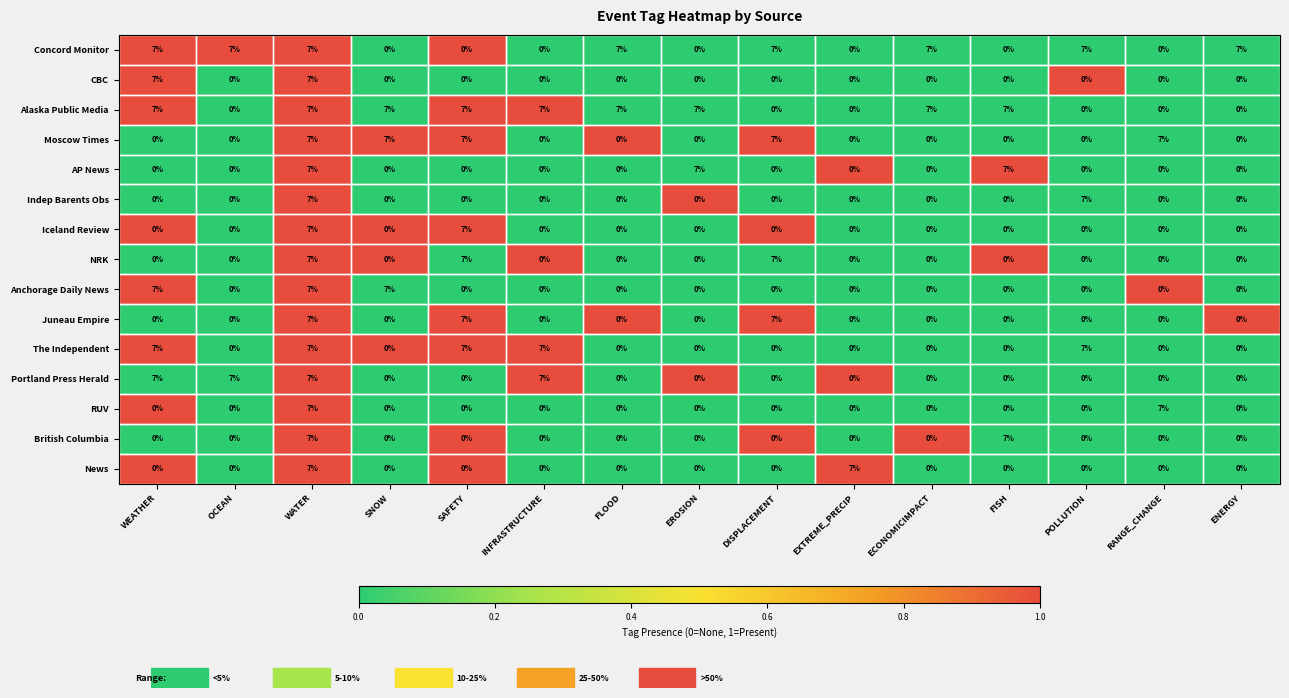

How many data points in British Columbia are above 0?

2